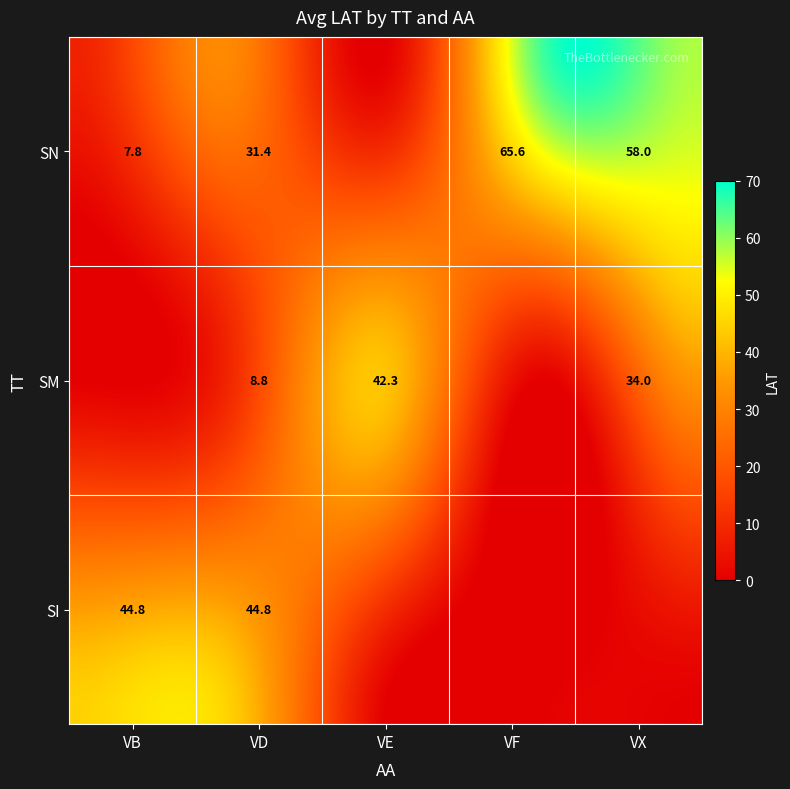

What is the difference between the highest and lowest values at VD?

36.0